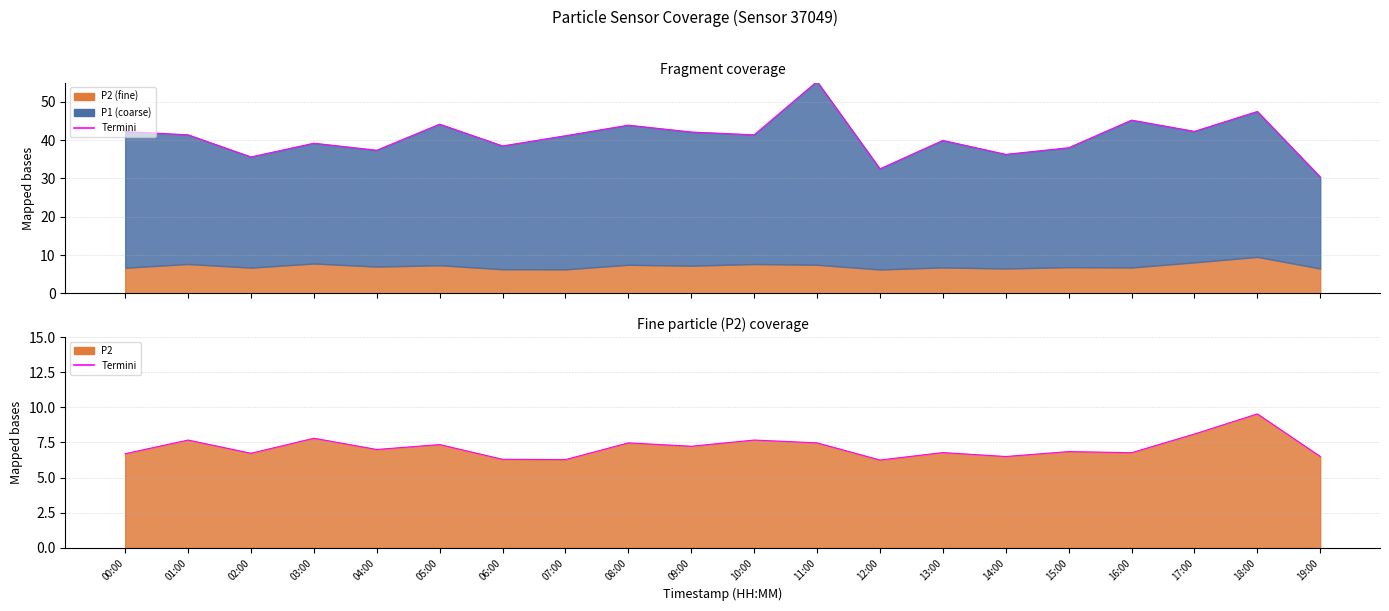

True or false: the data shows 8.9 at 02:00.

False